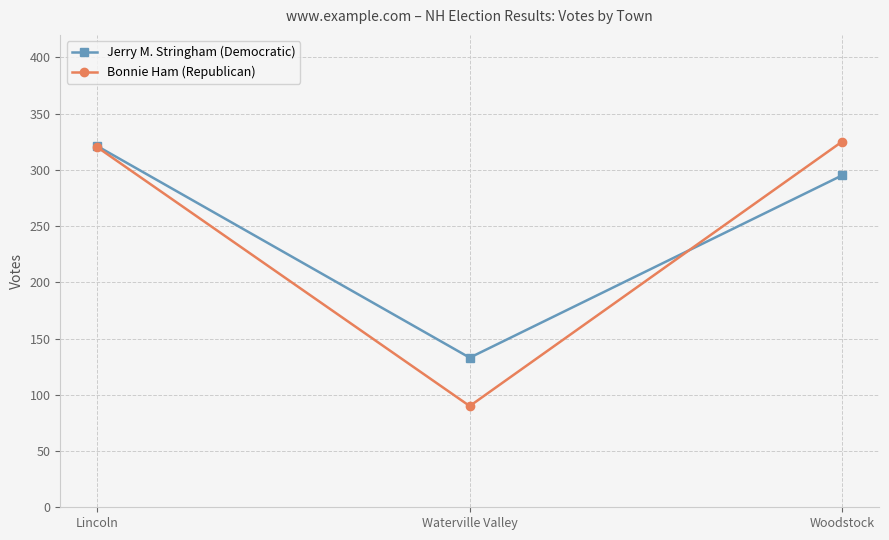

Which label corresponds to the smallest value in the chart?

Waterville Valley